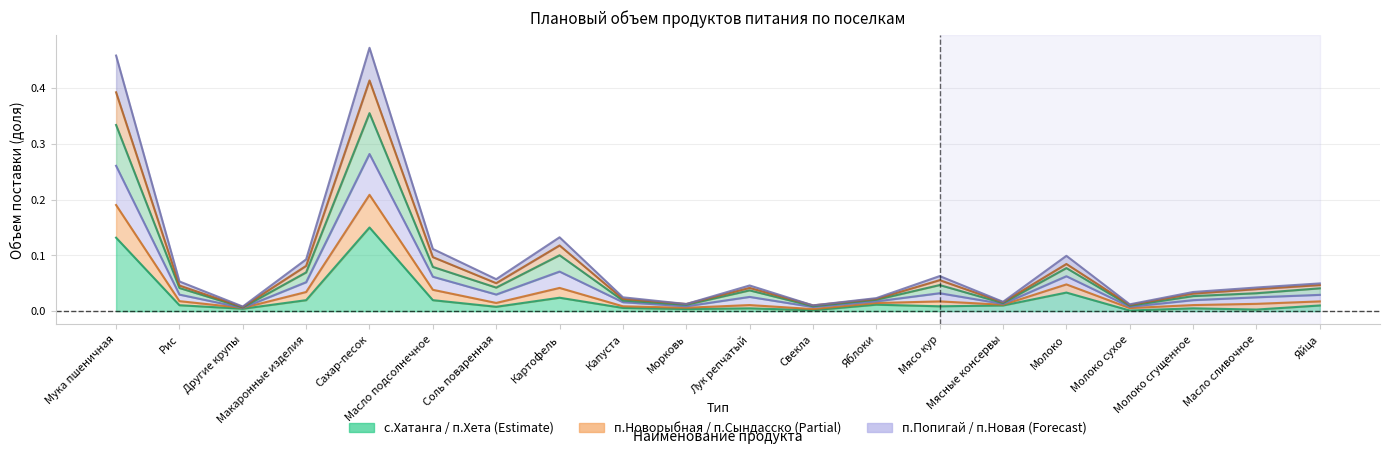

True or false: п.Новорыбная and п.Новая cross at least once.

False